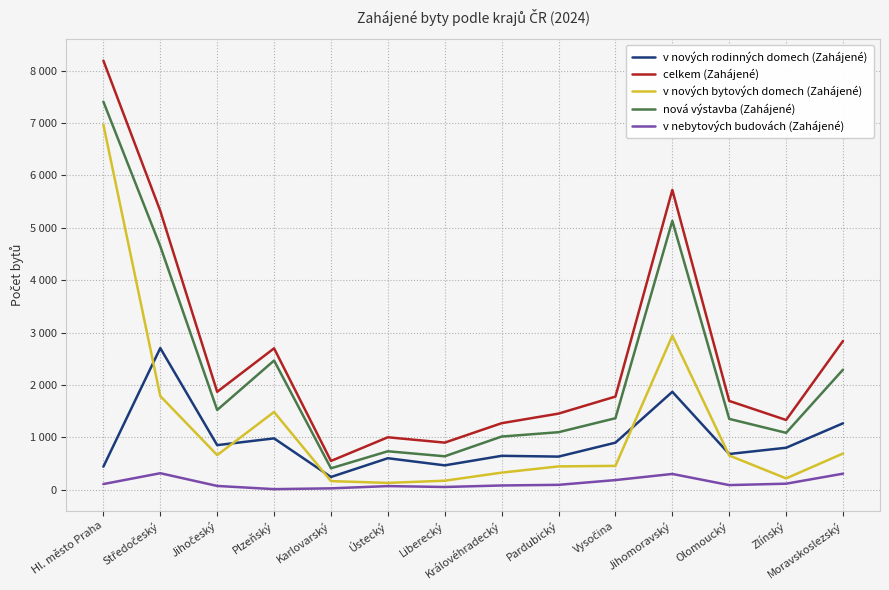

How many interior local peaks does the celkem (Zahájené) series have?

3